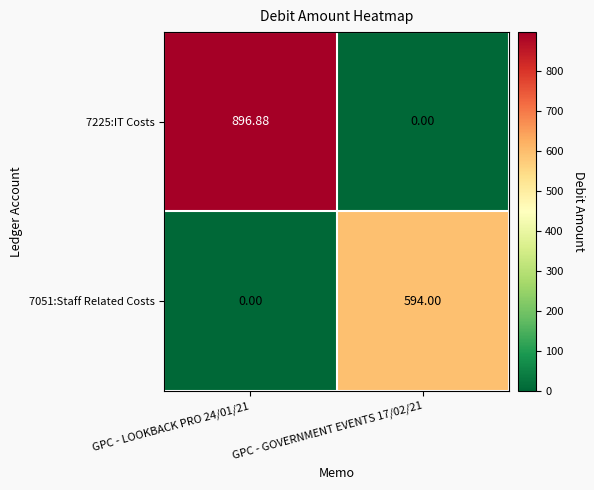

What is the difference between the highest and lowest values at GPC - LOOKBACK PRO 24/01/21?

896.9